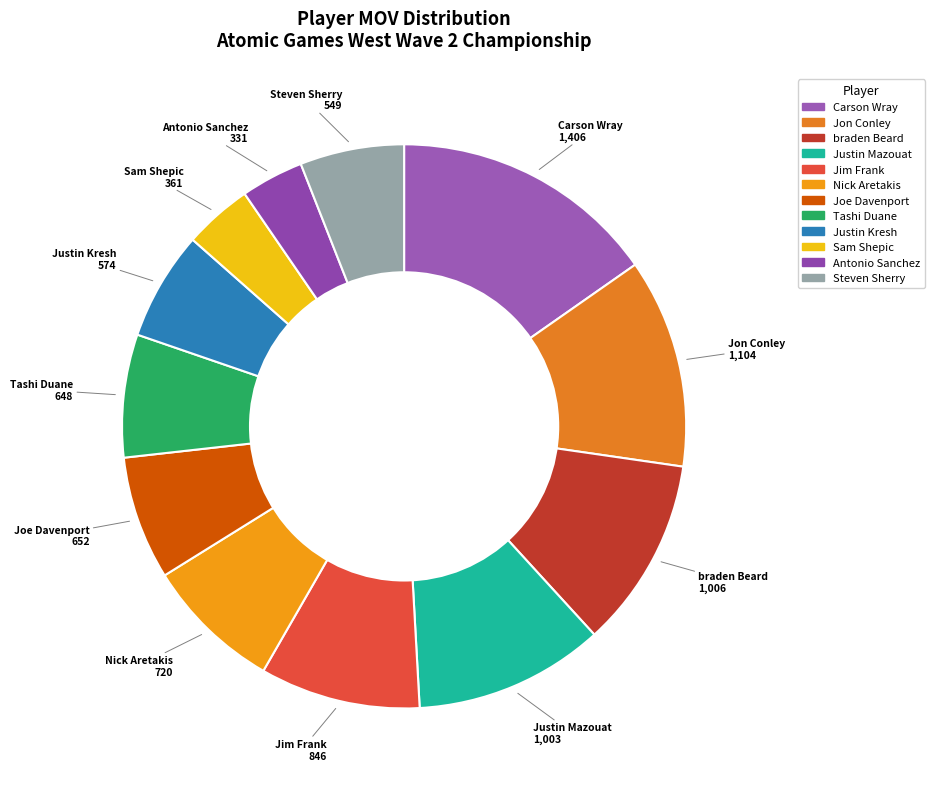

What is the ratio of the value at Sam Shepic to the value at Antonio Sanchez?

1.1